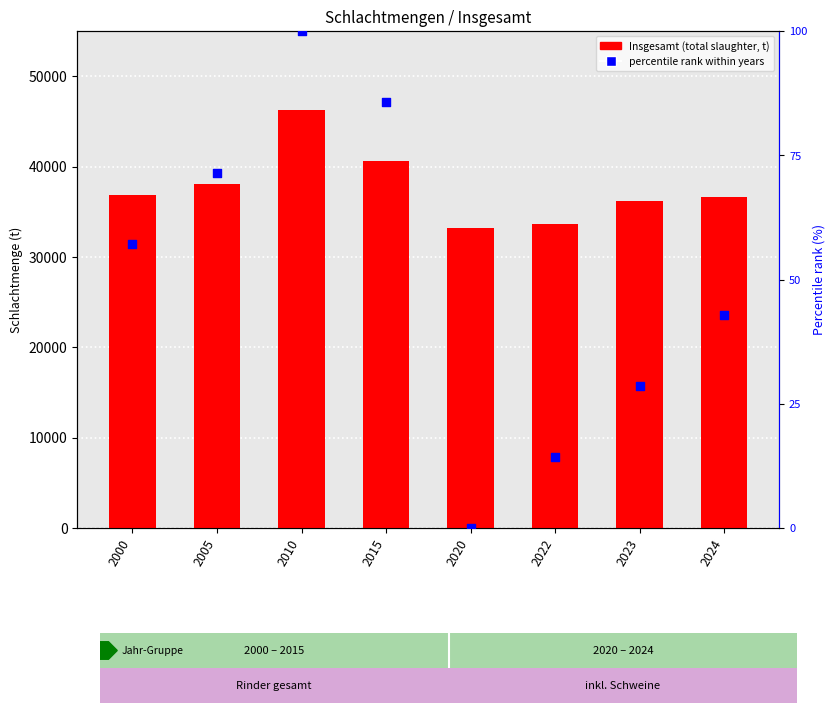

At how many categories does at least one series exceed 44662?

1